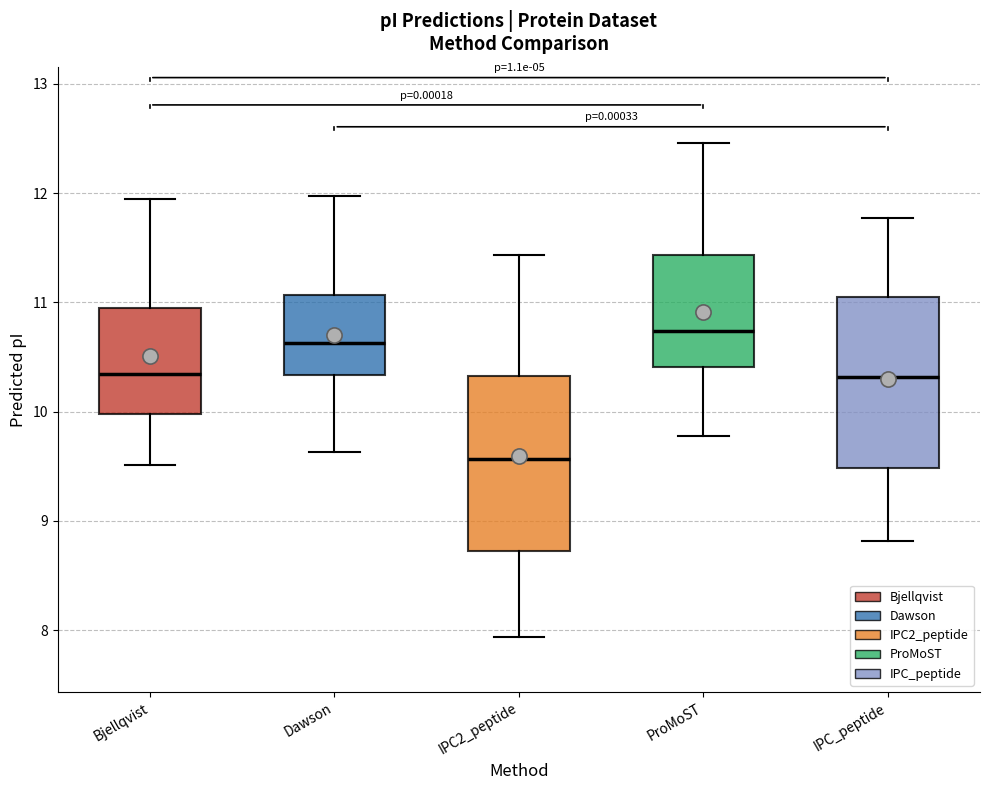

Reading left to right, transcribe this box plot: for each box, give where its median line is, the range the box spans, and where its two whiskers end, as read against the y-axis. The values are not printed on the chart, so give them approximately, as read against the axis.

Bjellqvist: median 10.3, box 10.0 to 10.9, whiskers 9.5 to 11.9
Dawson: median 10.6, box 10.3 to 11.1, whiskers 9.6 to 12.0
IPC2_peptide: median 9.6, box 8.7 to 10.3, whiskers 7.9 to 11.4
ProMoST: median 10.7, box 10.4 to 11.4, whiskers 9.8 to 12.5
IPC_peptide: median 10.3, box 9.5 to 11.0, whiskers 8.8 to 11.8